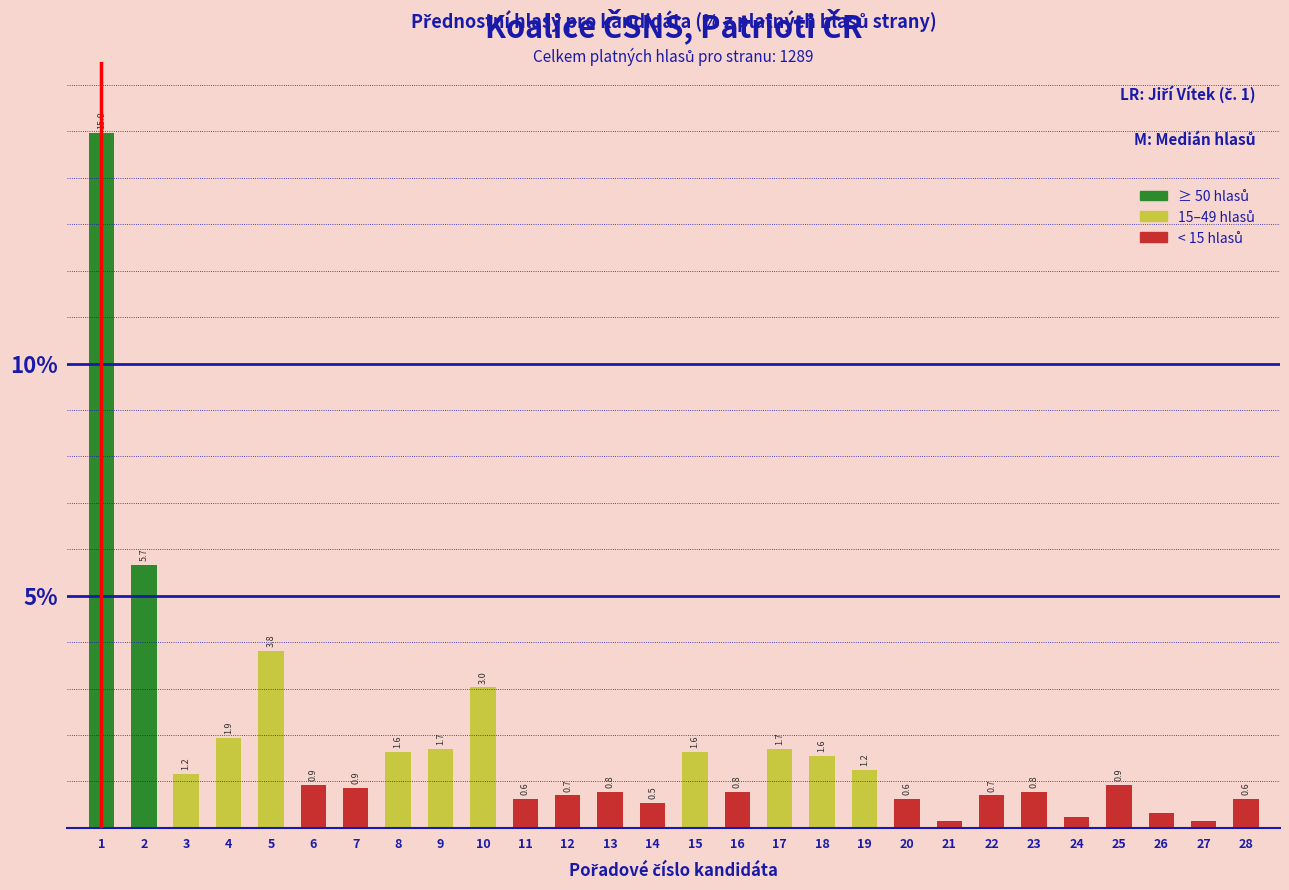

What is the value of the 28th bar from the left?

0.6